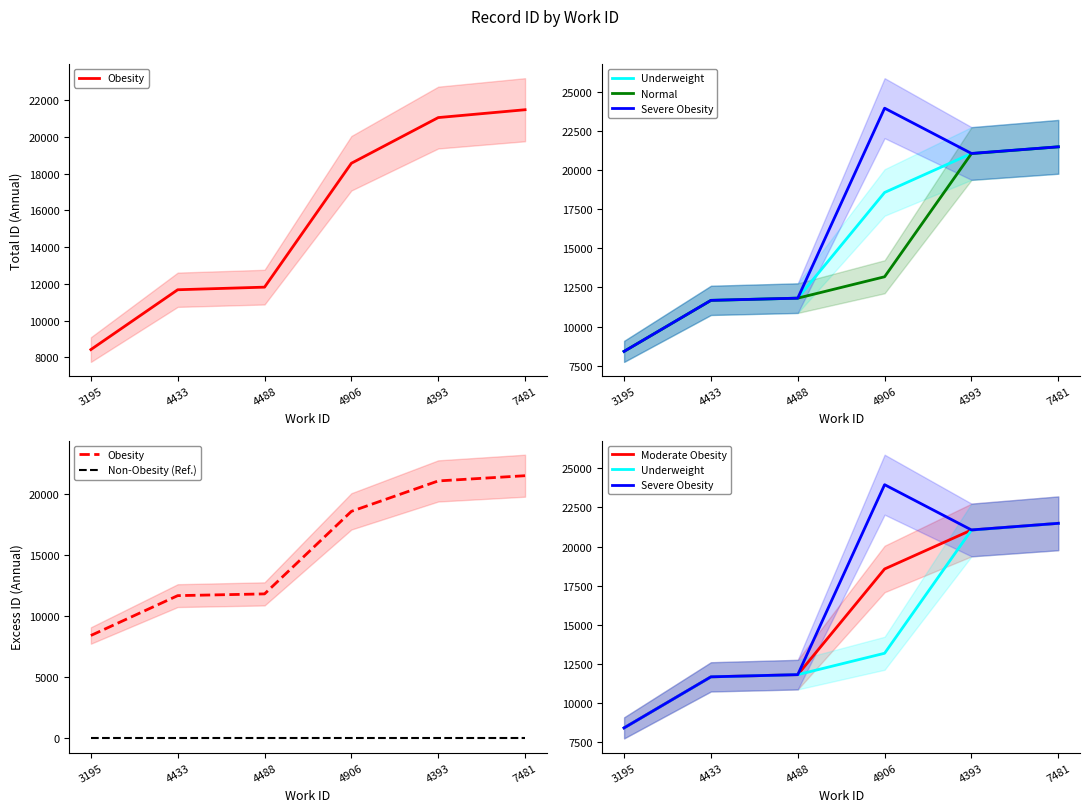

What is the greatest value displayed?

23952.0